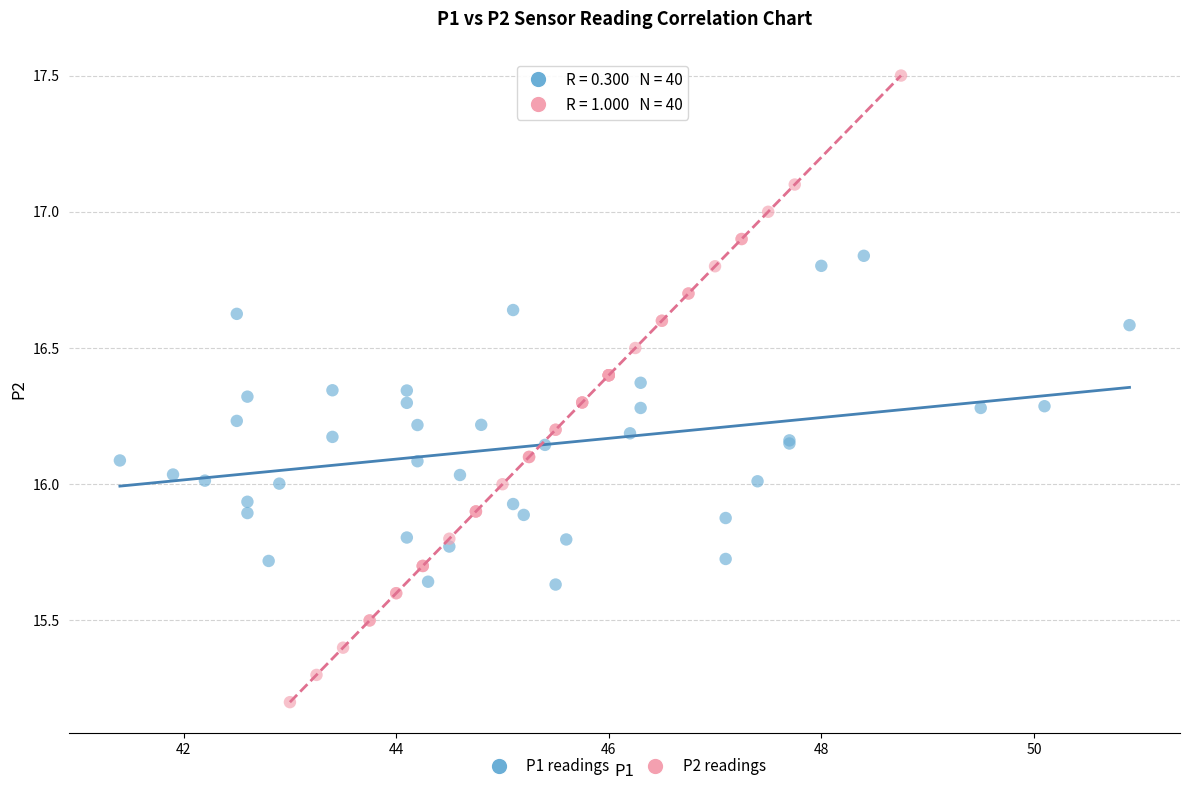

Which series has the widest spread of Y values?

P2 readings